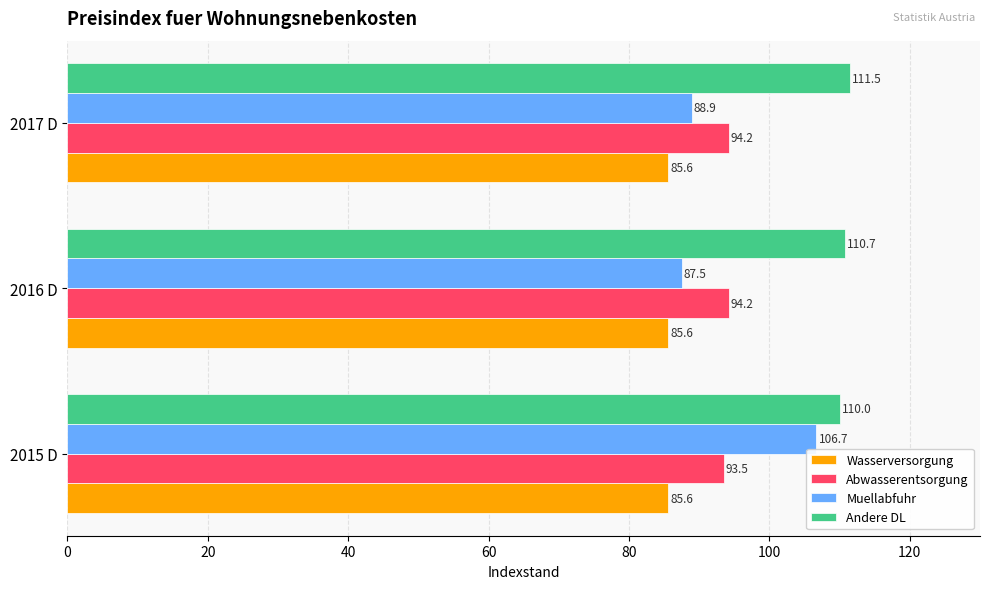

Is it true that Andere DL equals 162.5 at 2016 D?

False